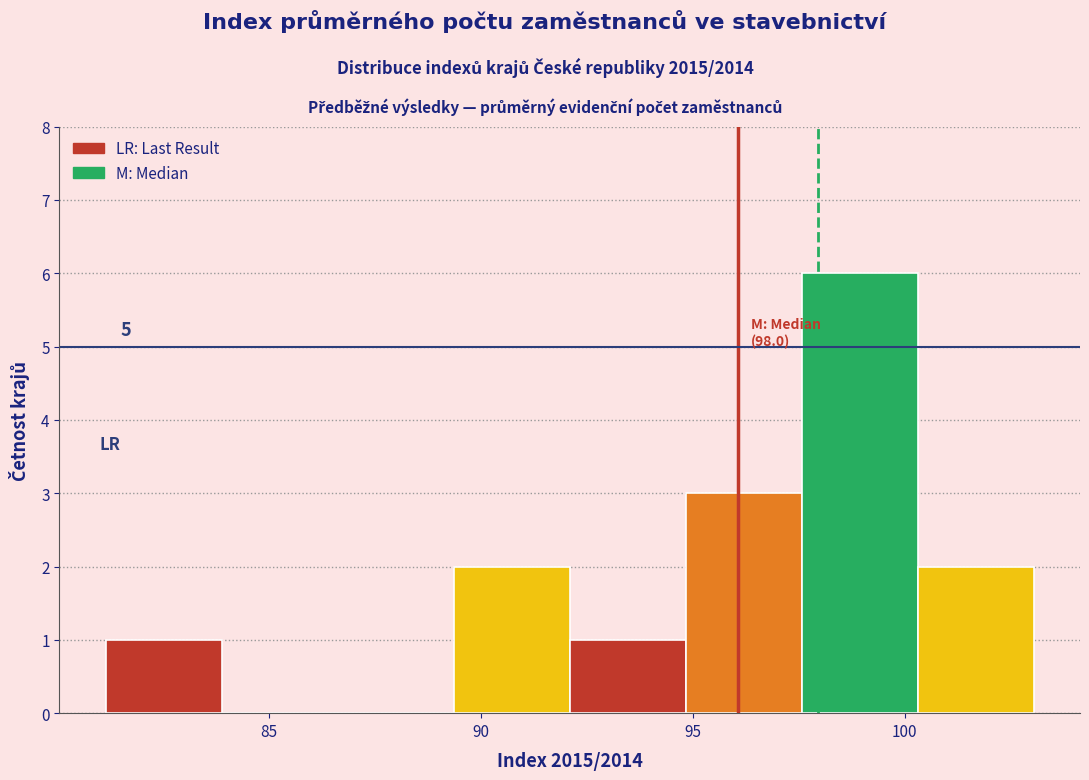

Which range on the x-axis has the tallest bar?

97.5 to 100.5